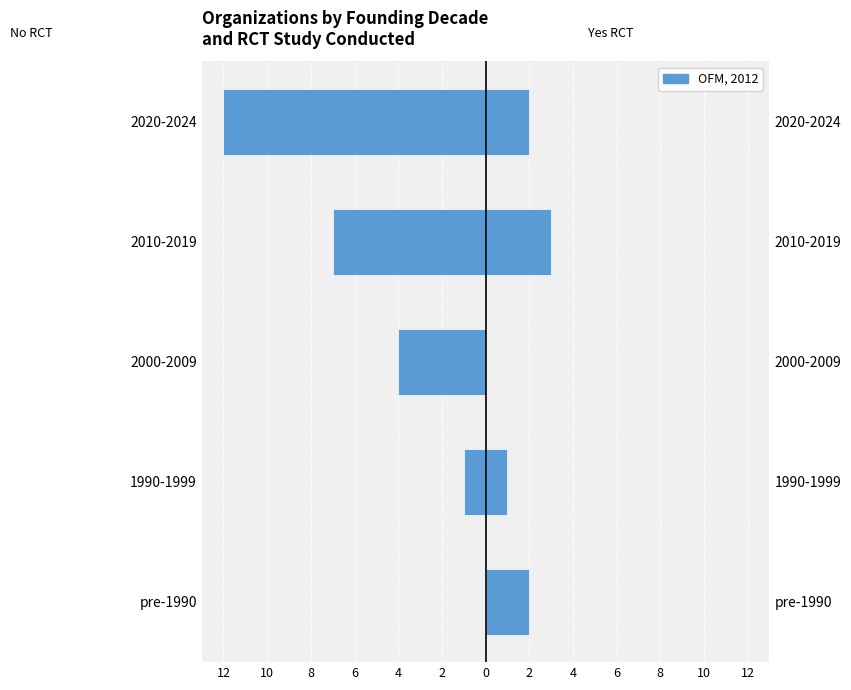

Reading left to right, transcribe all the data shown in this chart.

No RCT: 0	-1	-4	-7	-12
Yes RCT: 2	1	0	3	2